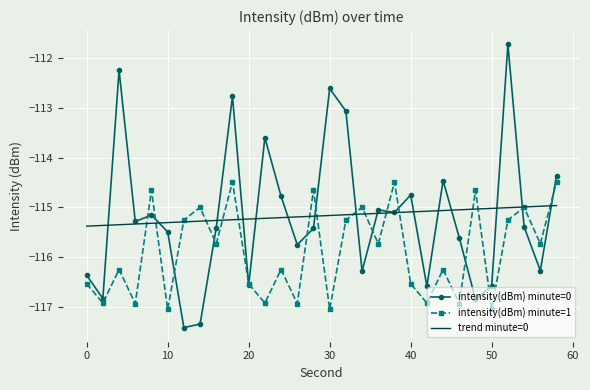

List the series in order of their peak value, lowest first.

trend minute=0, intensity(dBm) minute=1, intensity(dBm) minute=0